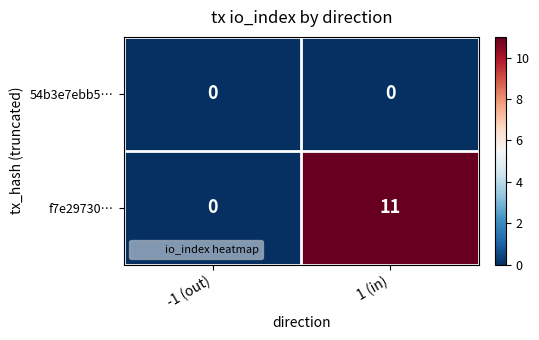

Reading left to right, list all the values displayed in this chart.

54b3e7ebb5…: 0	0
f7e29730…: 0	11